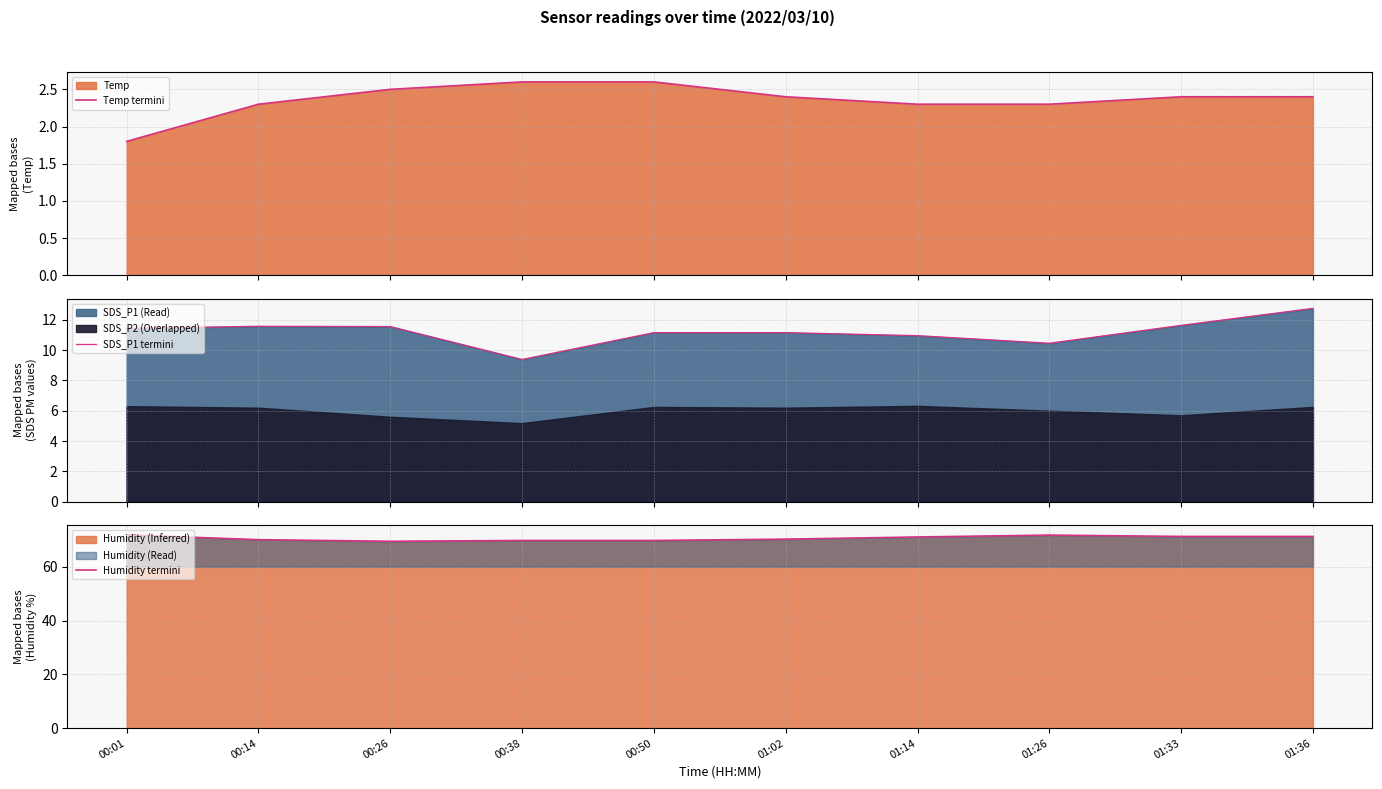

List the labels in order of Temp termini value, largest first.

00:38, 00:50, 00:26, 01:02, 01:33, 01:36, 00:14, 01:14, 01:26, 00:01